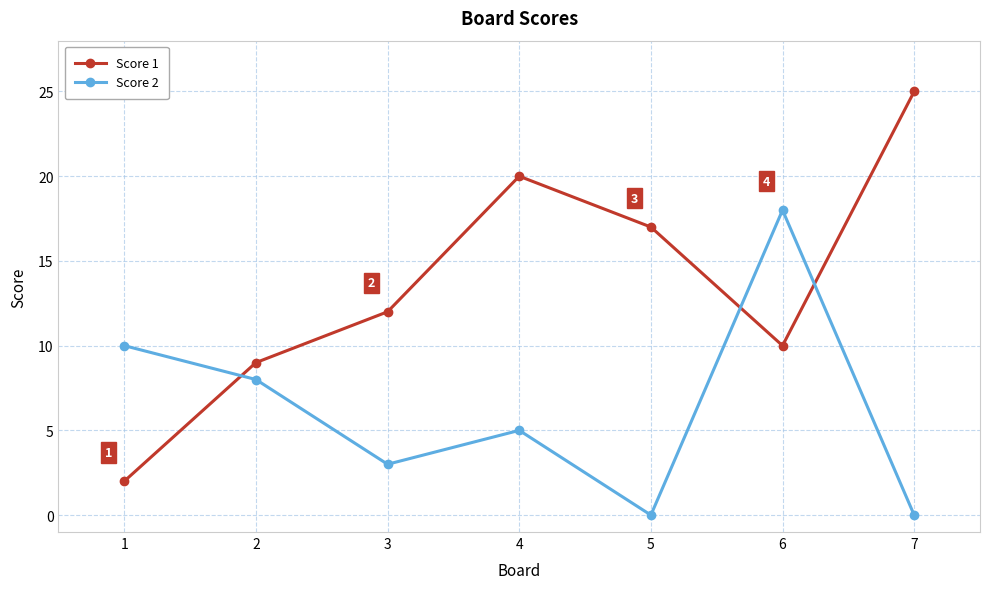

Between which two adjacent categories do Score 2 and Score 1 first intersect?

1 and 2